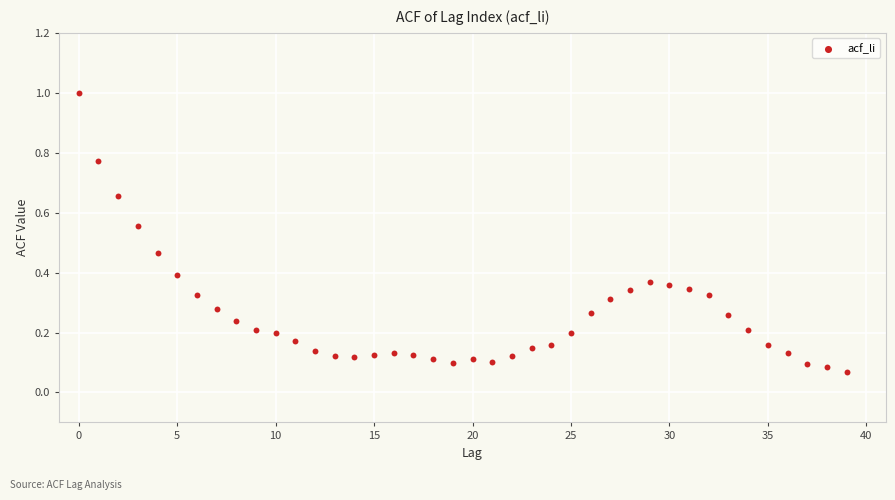

What is the range of Y values (max minus min)?

0.9